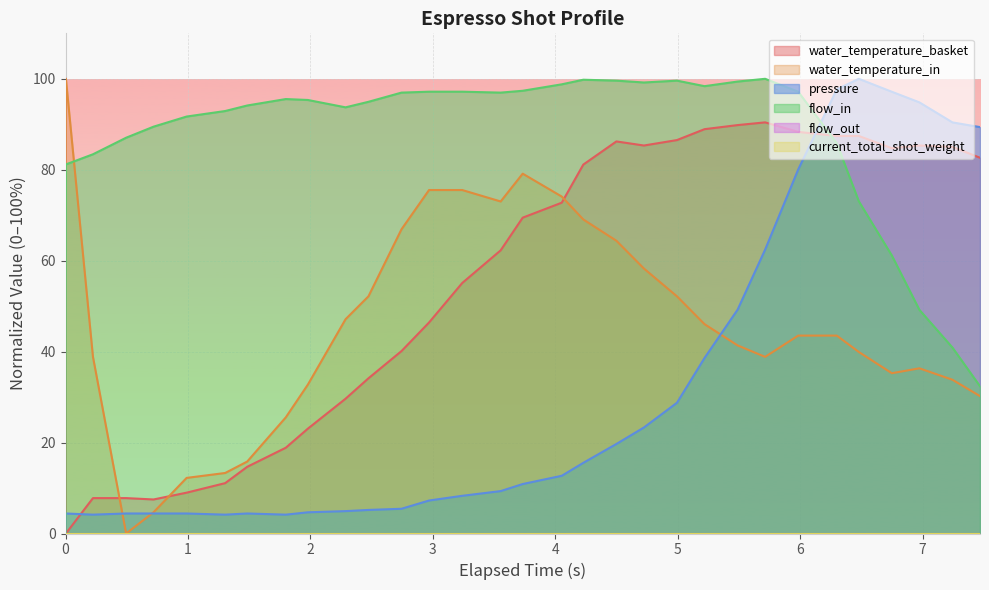

What is the value of the water_temperature_basket point at the 27th from the left?

87.4